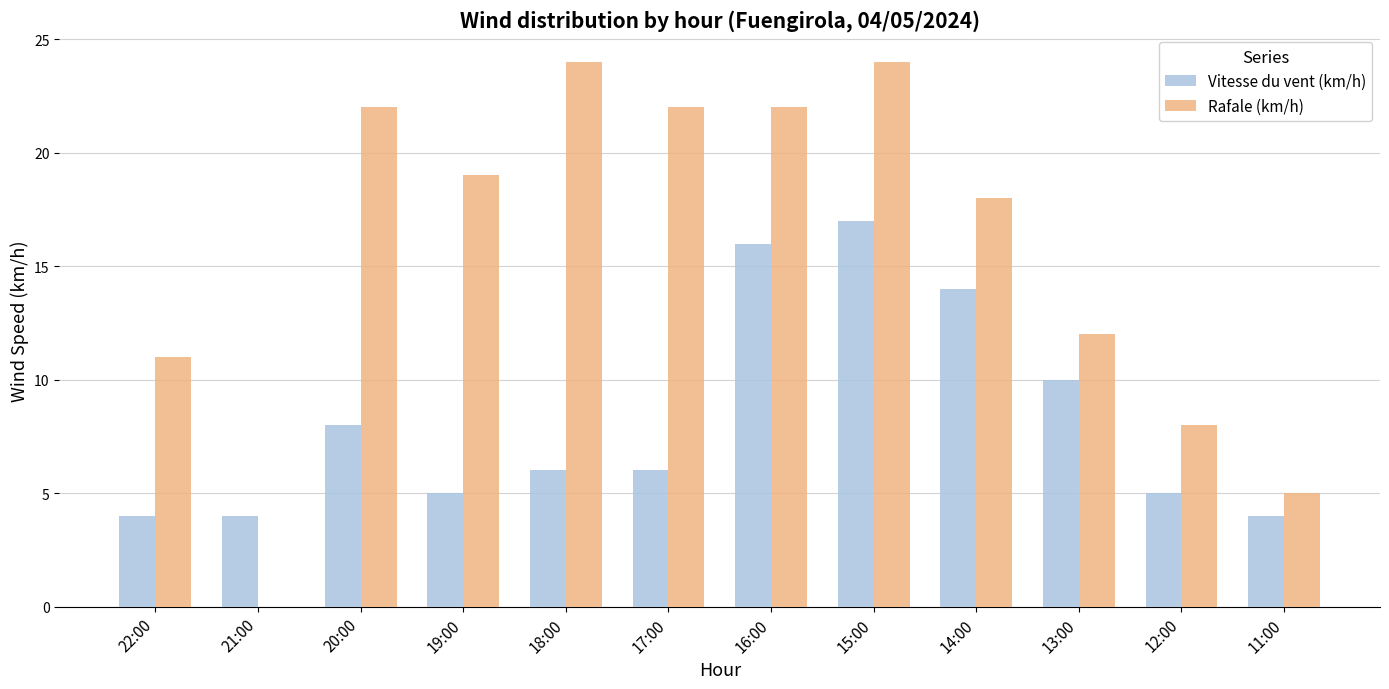

Reading right to left, what are all the values shown in this chart?

Vitesse du vent (km/h): 11:00=4	12:00=5	13:00=10	14:00=14	15:00=17	16:00=16	17:00=6	18:00=6	19:00=5	20:00=8	21:00=4	22:00=4
Rafale (km/h): 11:00=5	12:00=8	13:00=12	14:00=18	15:00=24	16:00=22	17:00=22	18:00=24	19:00=19	20:00=22	21:00=0	22:00=11